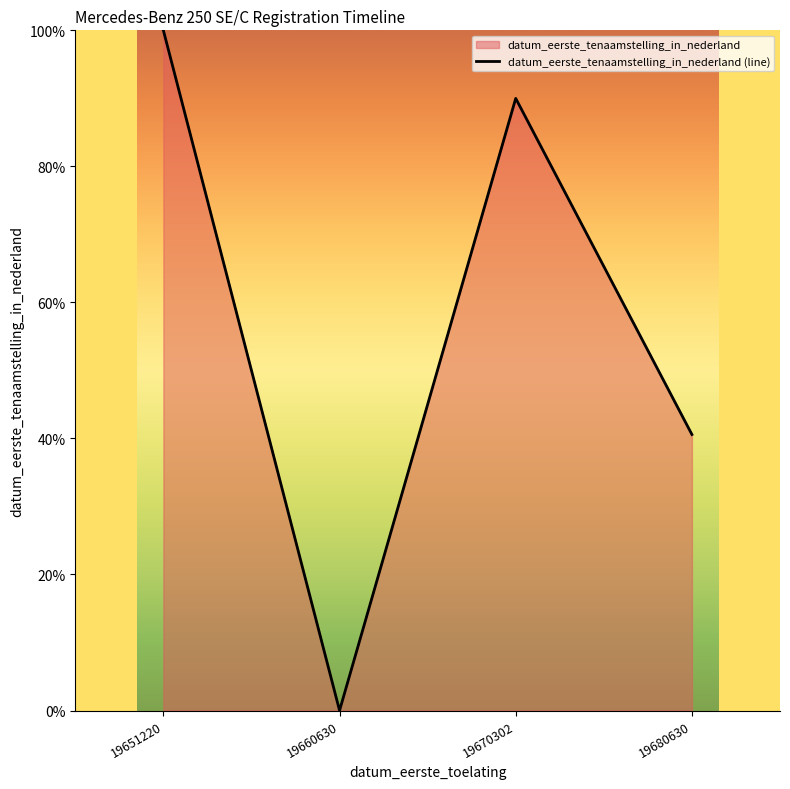

At which label is the value closest to 50?

19680630